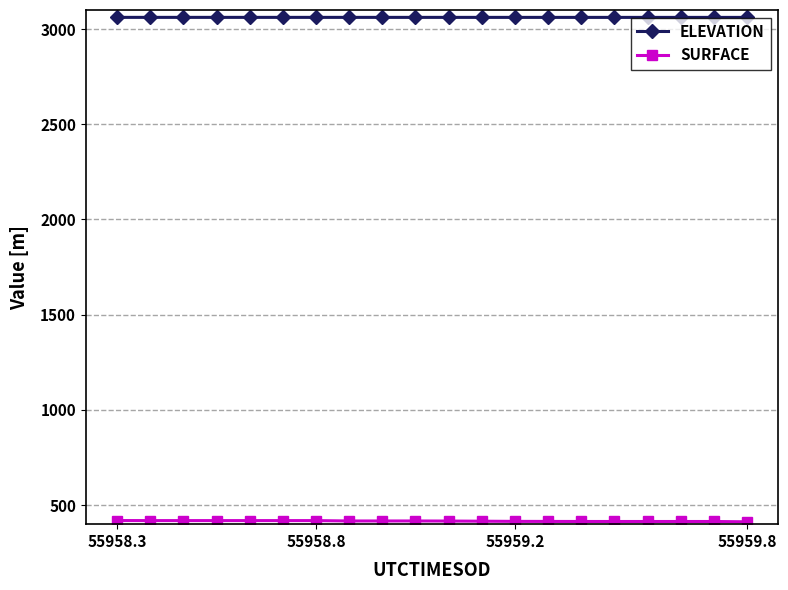

What is the value of the ELEVATION point at the 5th from the left?

3061.3